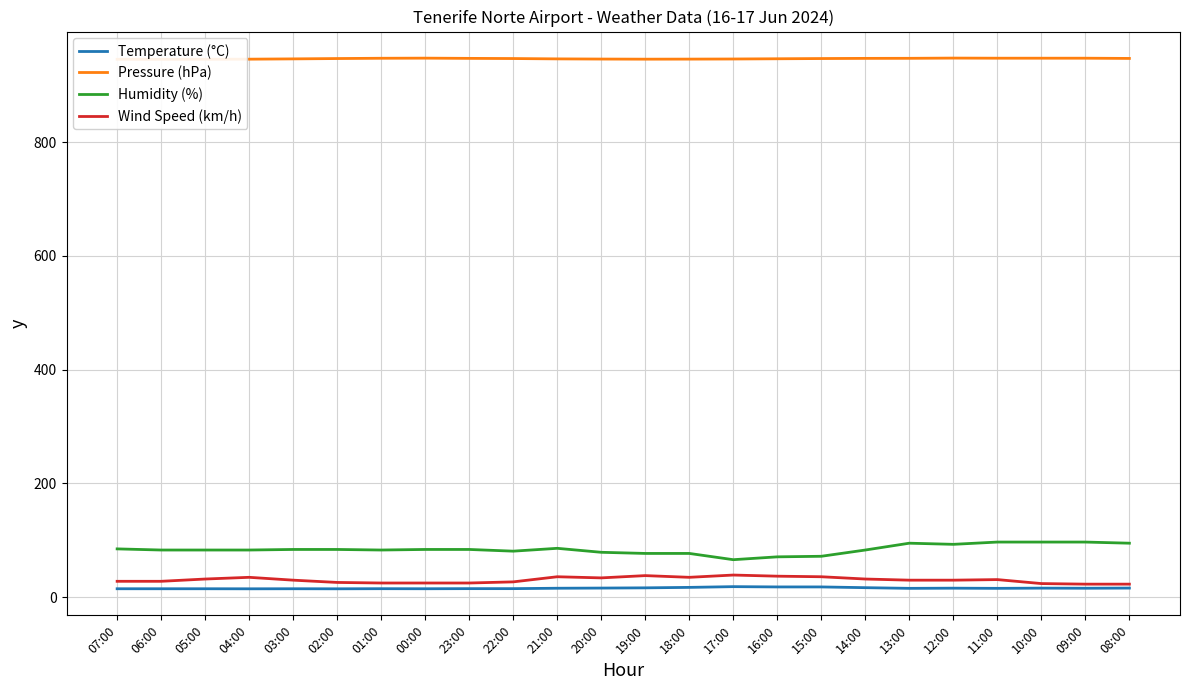

What is the average value of the Humidity (%) series?

84.1